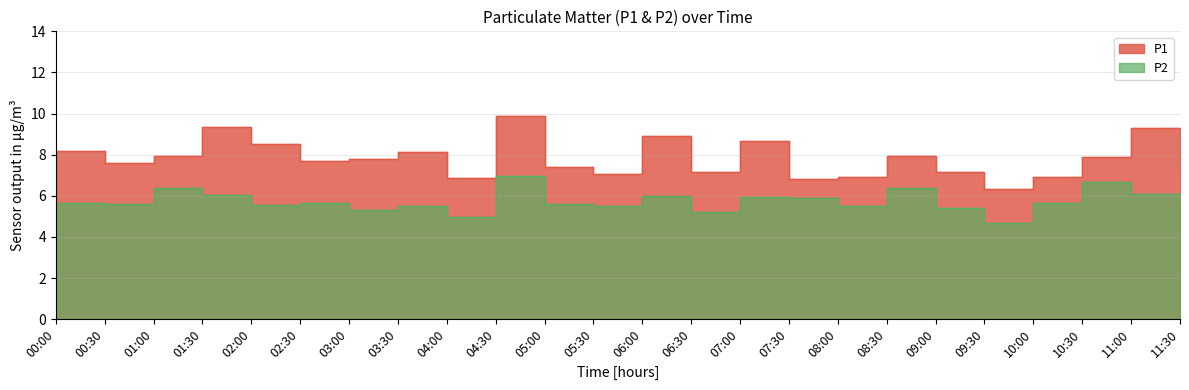

True or false: P2 and P1 cross at least once.

False